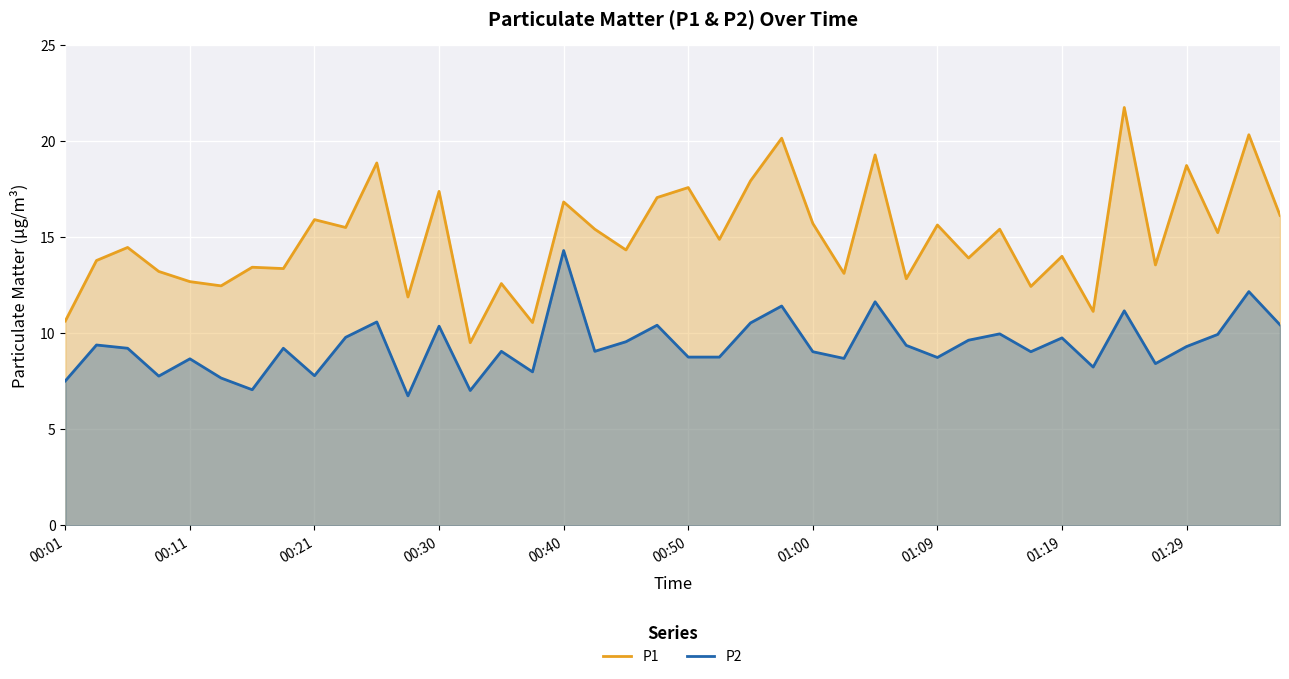

True or false: P1 and P2 cross at least once.

False